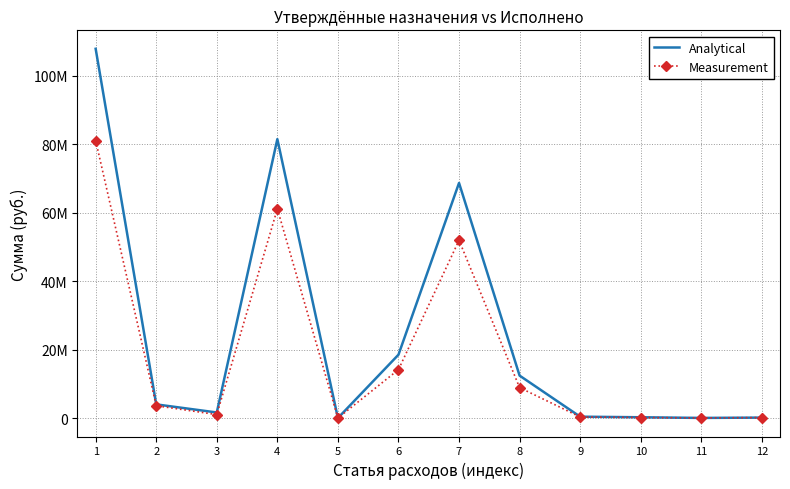

What is the difference between the highest and lowest values at 8?

3513590.1